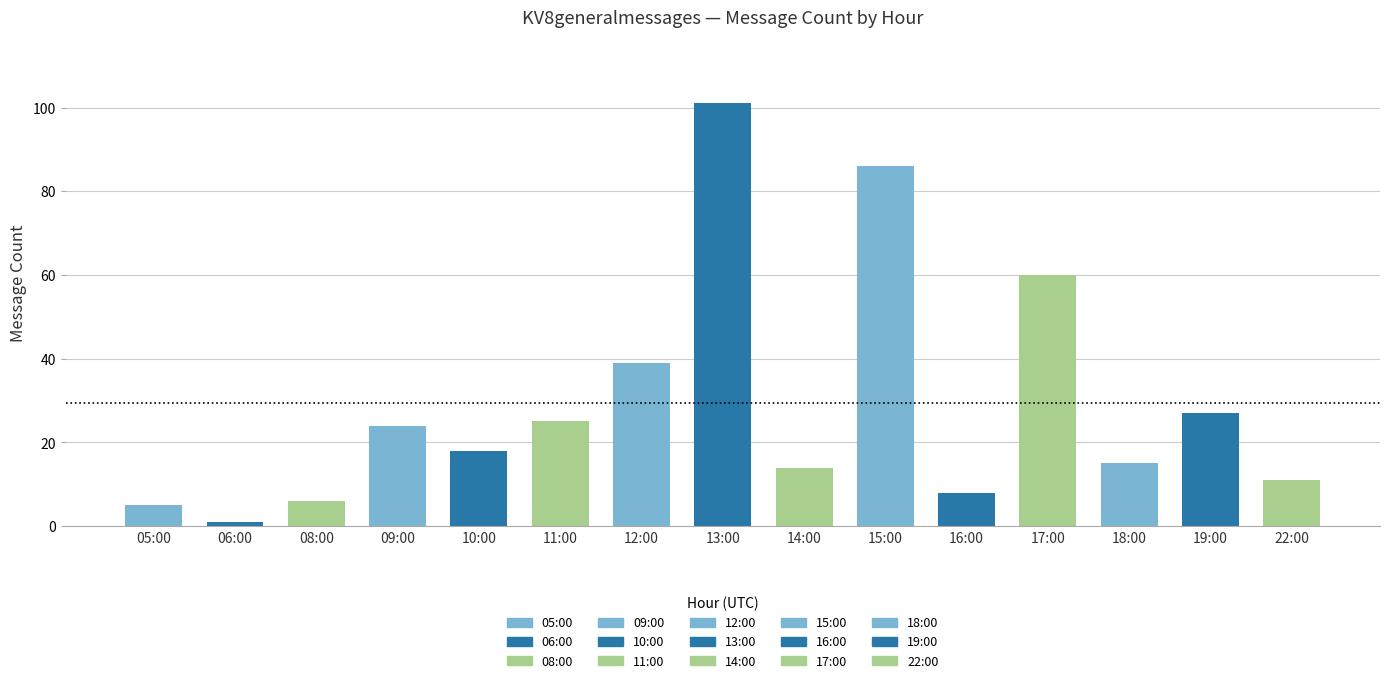

What is the average value?

29